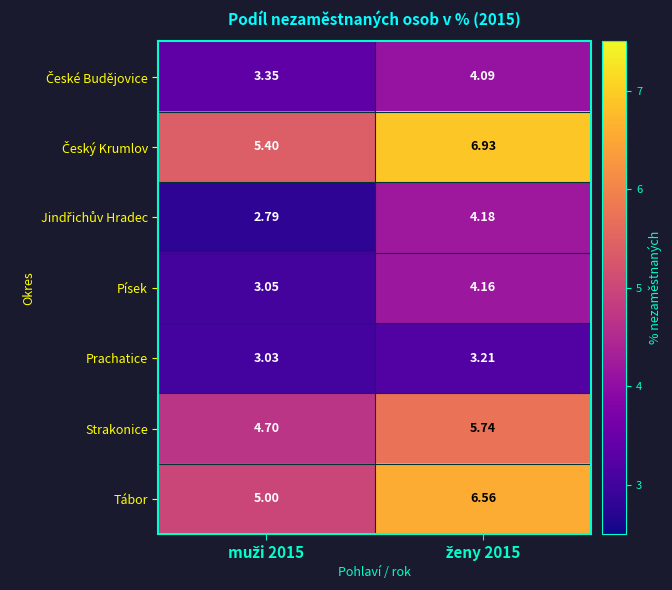

Which series has the widest spread of values?

Tábor